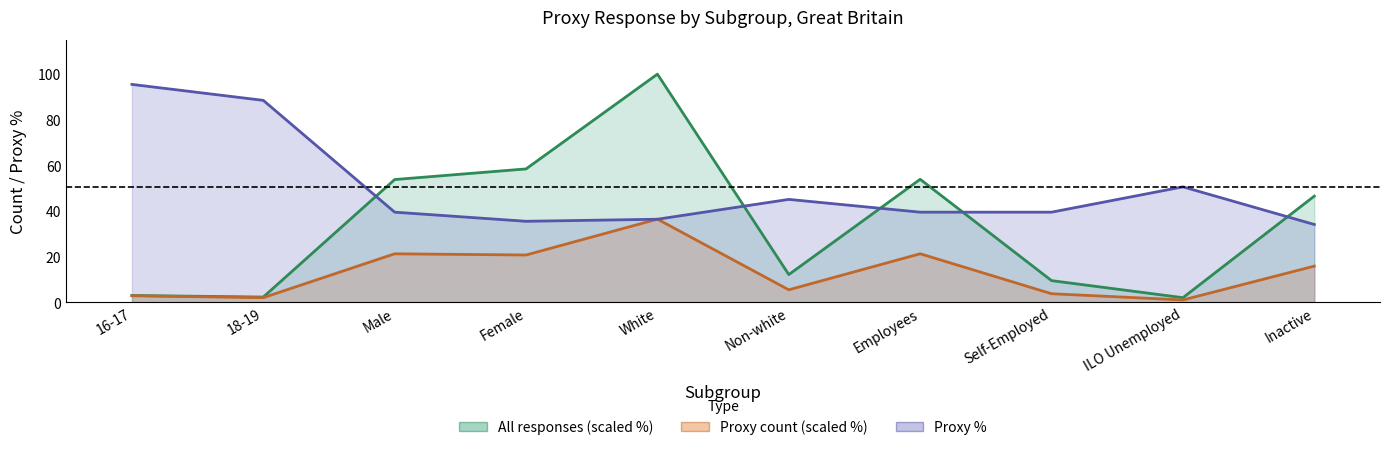

What is the highest value of the Proxy % series?

95.5